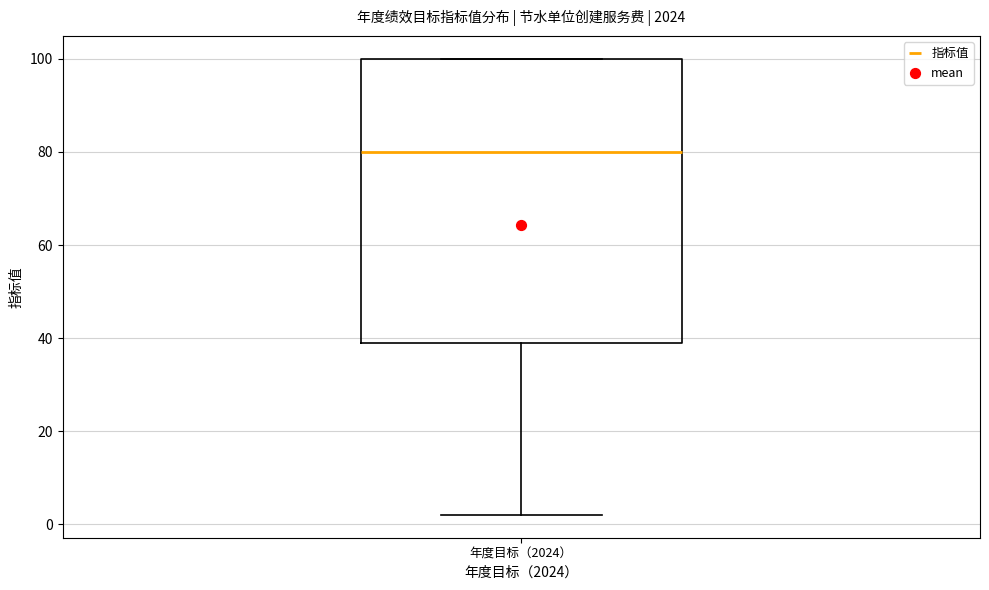

Where does the median line of the box for 年度目标（2024） sit on the y-axis? The values are not printed on the chart, so give them approximately, as read against the axis.

80